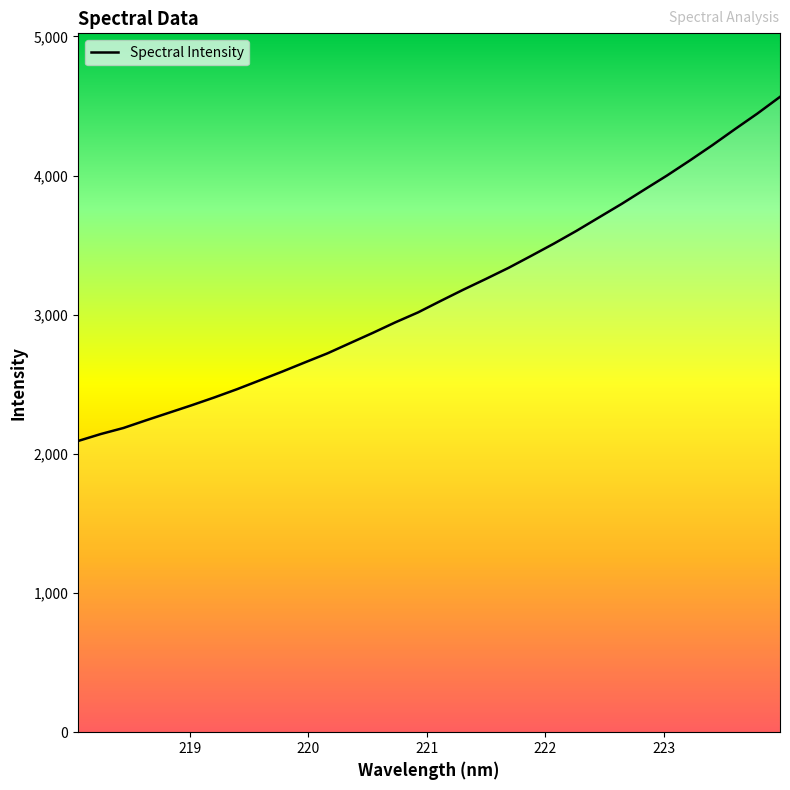

Reading right to left, extract all data points from this chart.

223.9802=4565.5	223.7895=4445.6	223.5987=4332.6	223.408=4217.2	223.2172=4106.9	223.0264=4000.0	222.8355=3898.6	222.6447=3796.5	222.4538=3699.6	222.263=3602.5	222.0721=3510.6	221.8812=3422.9	221.6902=3336.7	221.4993=3257.2	221.3083=3179.7	221.1174=3098.9	220.9264=3016.5	220.7354=2945.3	220.5444=2869.2	220.3533=2795.9	220.1623=2722.2	219.9712=2657.0	219.7801=2590.9	219.589=2527.4	219.3979=2464.2	219.2067=2405.0	219.0156=2348.9	218.8244=2295.2	218.6332=2241.4	218.442=2186.2	218.2508=2142.7	218.0596=2092.8